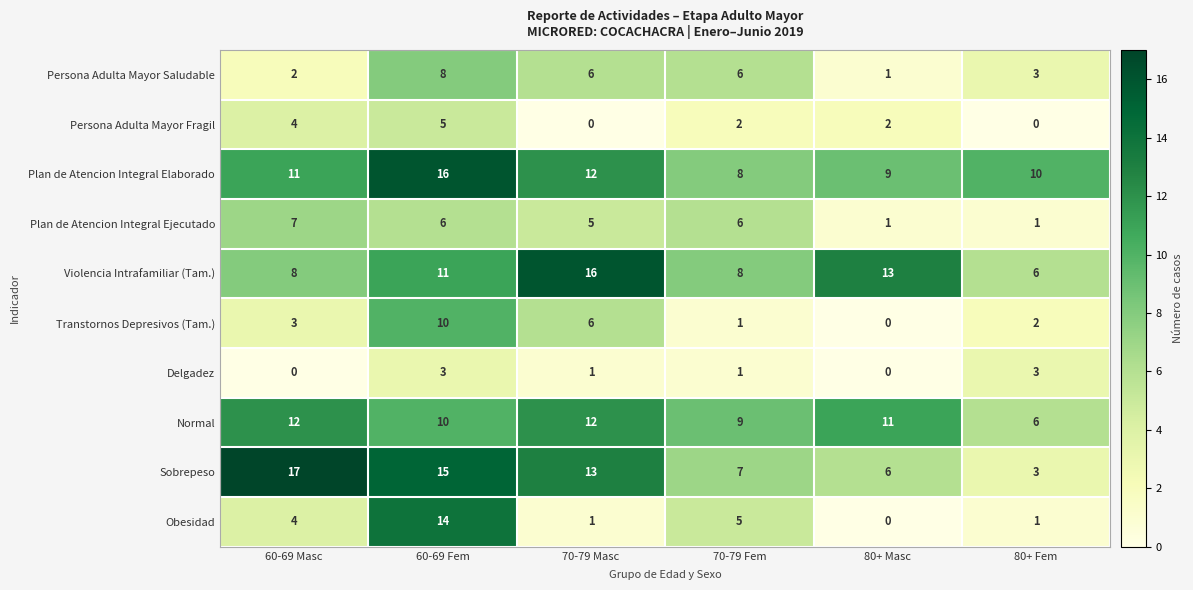

The Persona Adulta Mayor Fragil series shows -2 at 70-79 Masc. True or false?

False